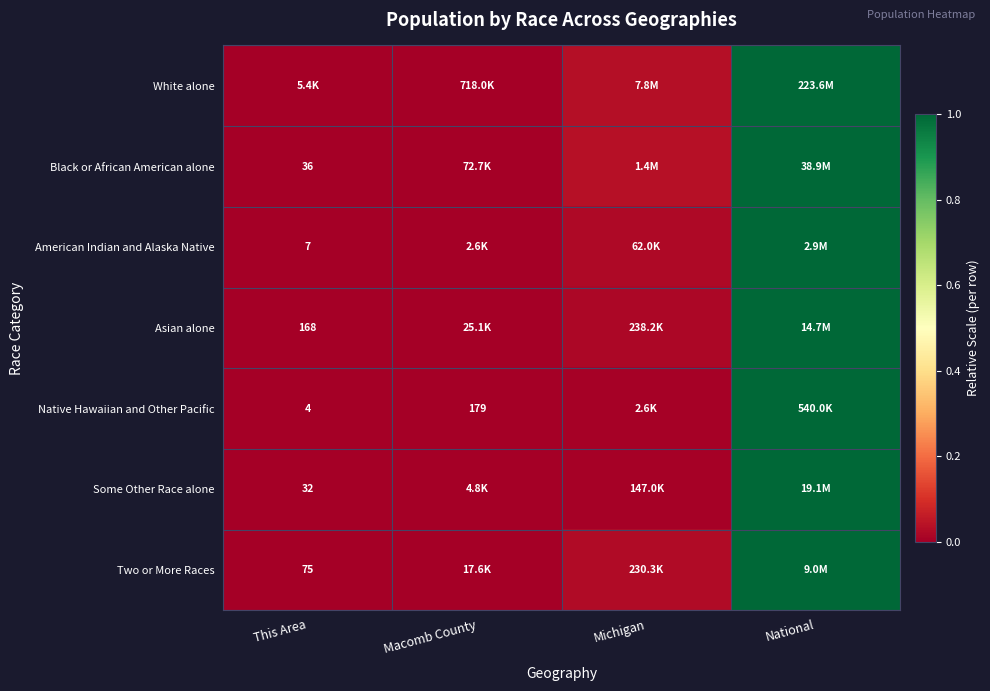

The Native Hawaiian and Other Pacific series shows 0.7 at This Area. True or false?

False